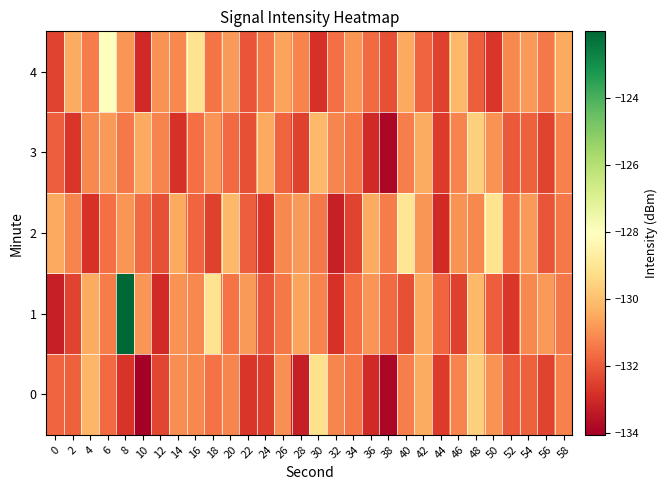

Which series has the widest spread of values?

1